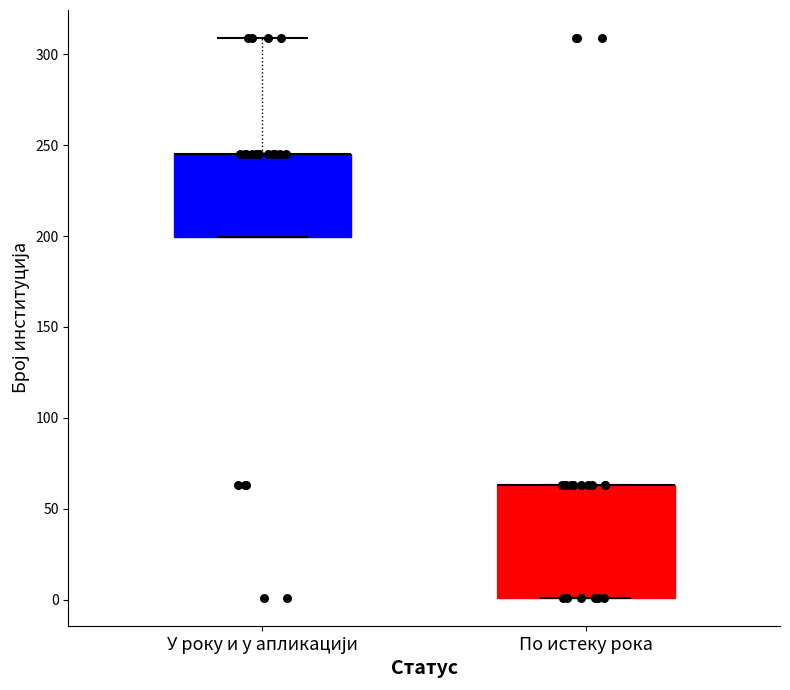

Reading left to right, transcribe this box plot: for each box, give where its median line is, the range the box spans, and where its two whiskers end, as read against the y-axis. The values are not printed on the chart, so give them approximately, as read against the axis.

У року и у апликацији: median 245 (drawn on the box's upper edge), box 200 to 245, whiskers 200 to 310
По истеку рока: median 65 (drawn on the box's upper edge), box 0 to 65, whiskers 0 to 65